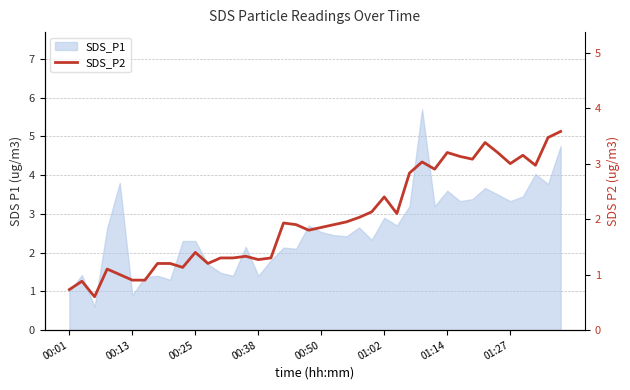

Reading left to right, what are all the values shown in this chart?

0.7	0.9	0.6	1.1	1.0	0.9	0.9	1.2	1.2	1.1	1.4	1.2	1.3	1.3	1.3	1.3	1.3	1.9	1.9	1.8	1.9	1.9	1.9	2.0	2.1	2.4	2.1	2.8	3.0	2.9	3.2	3.1	3.1	3.4	3.2	3.0	3.1	3.0	3.5	3.6